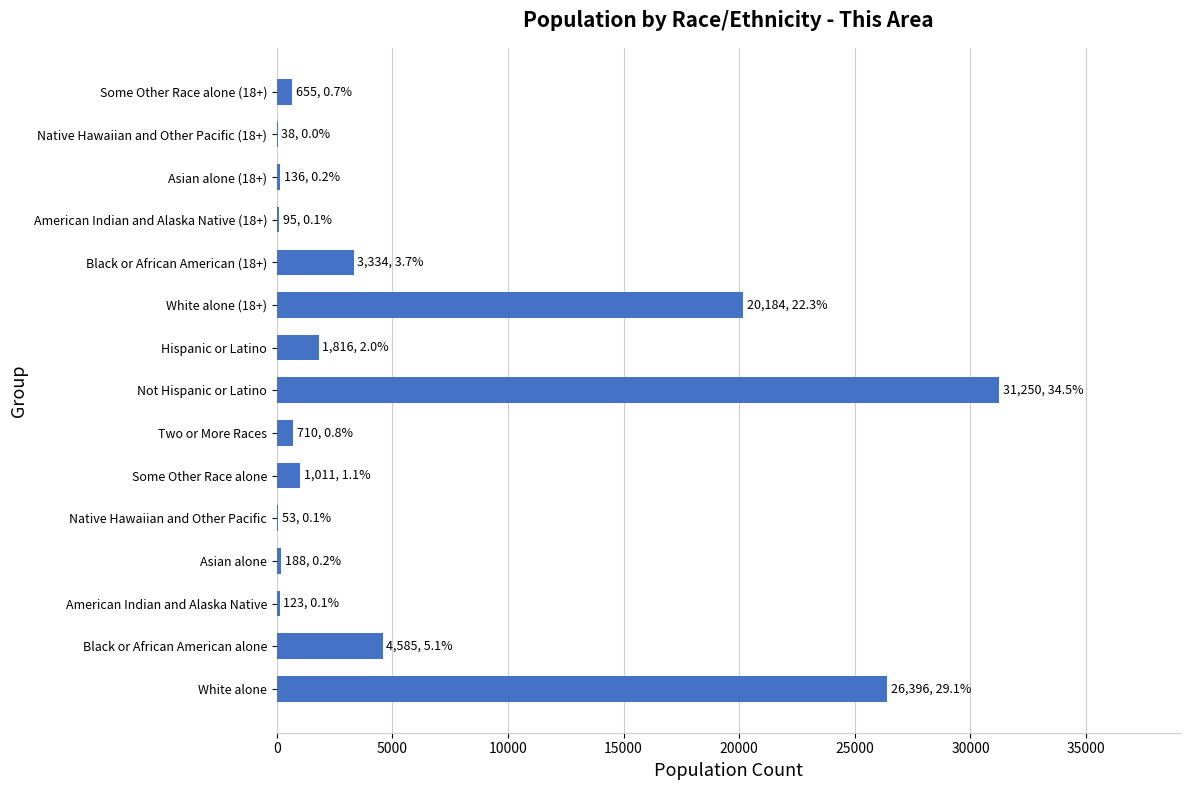

Are the bars horizontal?

Yes